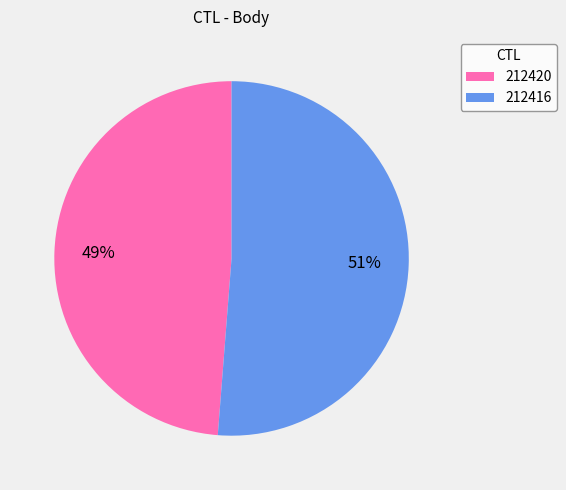

Between 212420 and 212416, which is larger?

212416